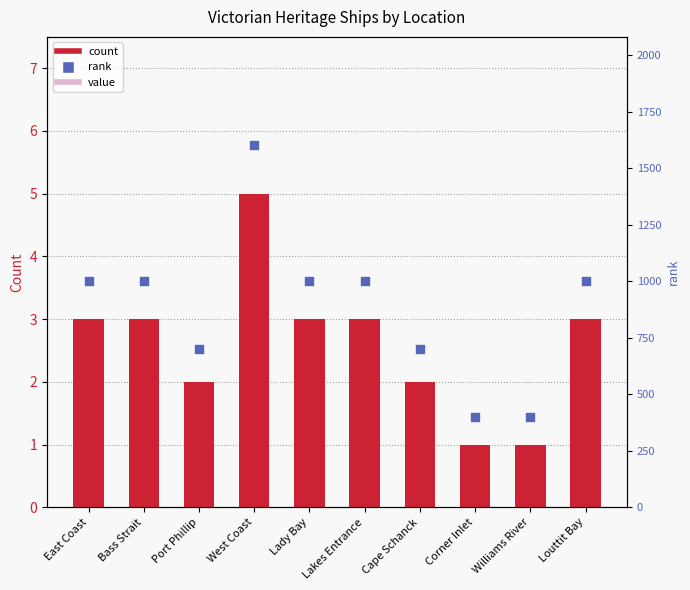

What is the total value across all series at Cape Schanck?

702